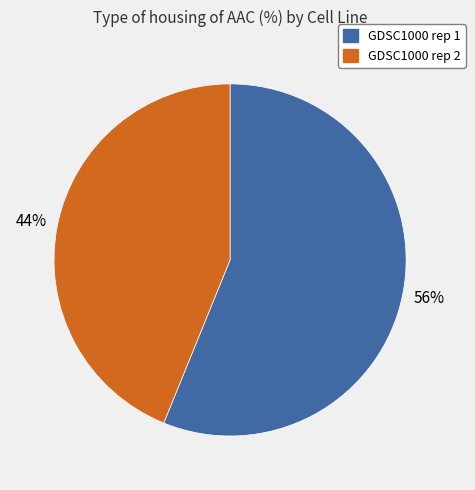

Is the sum of GDSC1000 rep 2 and GDSC1000 rep 1 greater than half?

Yes